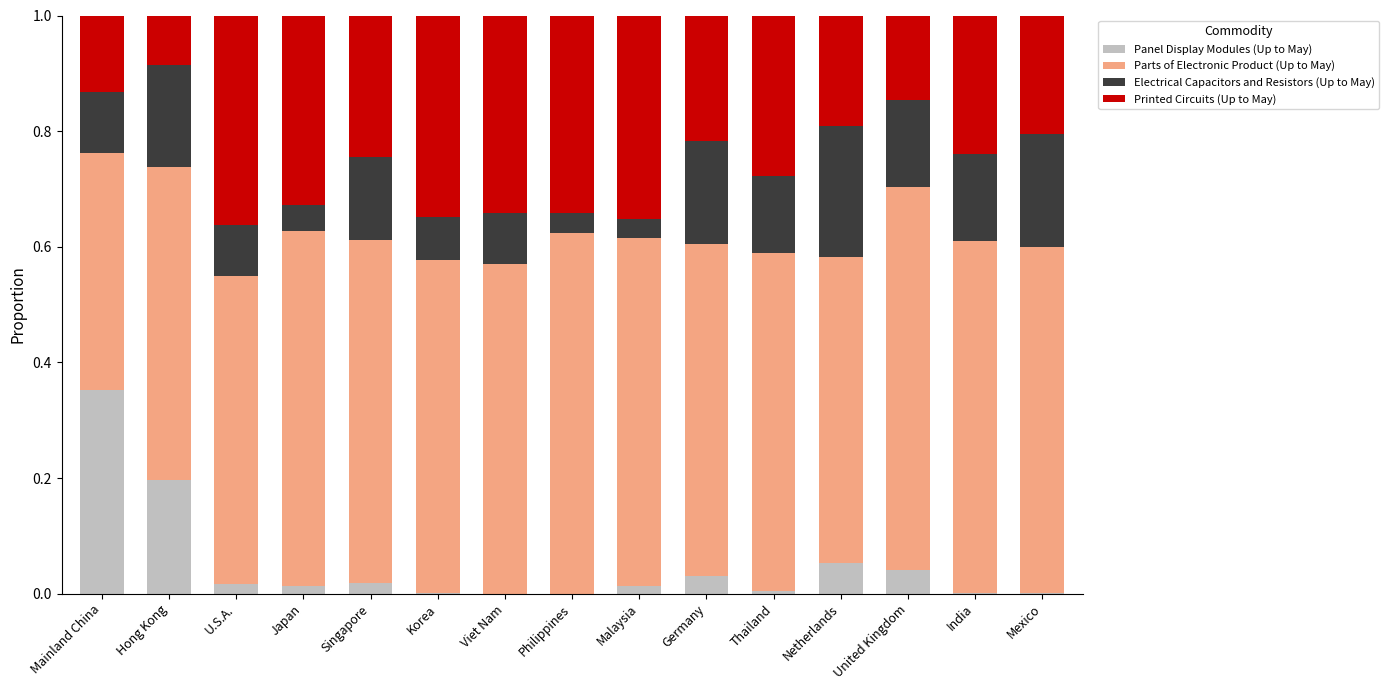

What is the total value across all series at United Kingdom?

1.0